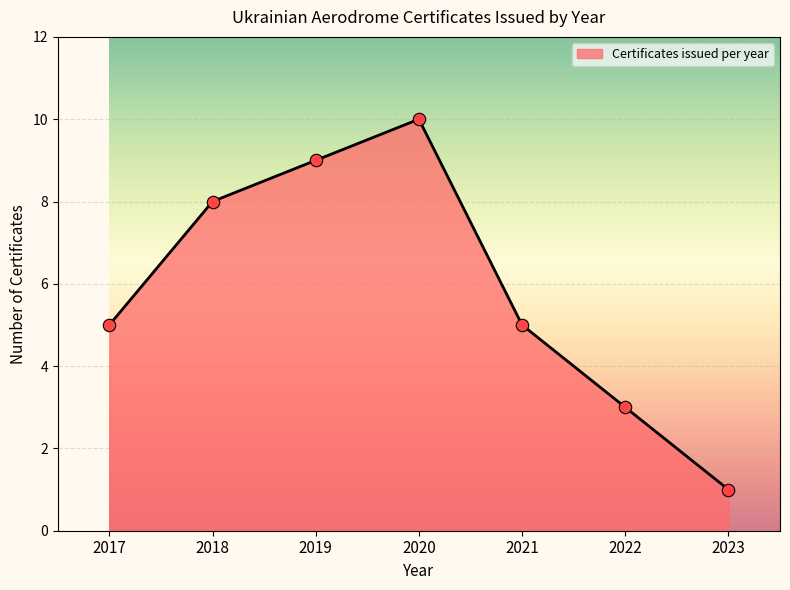

Approximately how many times larger is the value at 2017 compared to 2021?

1.0